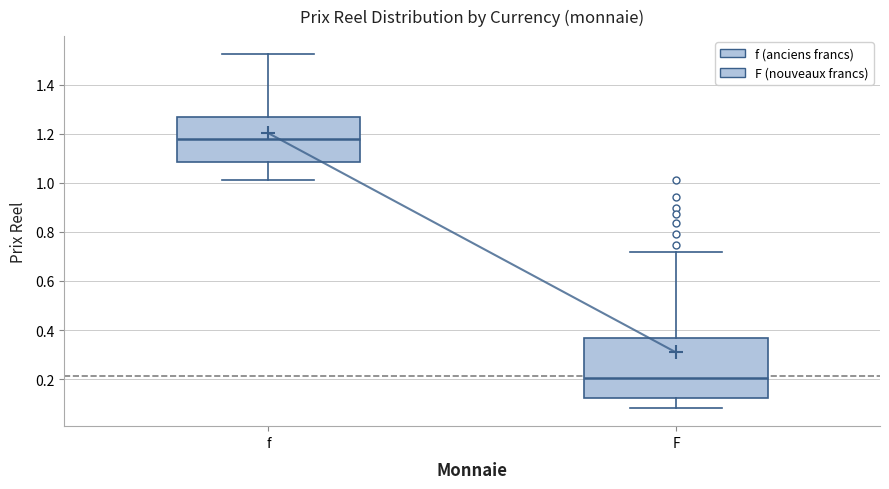

Reading left to right, read every box against the y-axis: the position of its median line, the range the box covers, and the ends of its whiskers. The values are not printed on the chart, so give them approximately, as read against the axis.

f: median 1.18, box 1.08 to 1.26, whiskers 1.02 to 1.52
F: median 0.20, box 0.12 to 0.36, whiskers 0.08 to 0.72